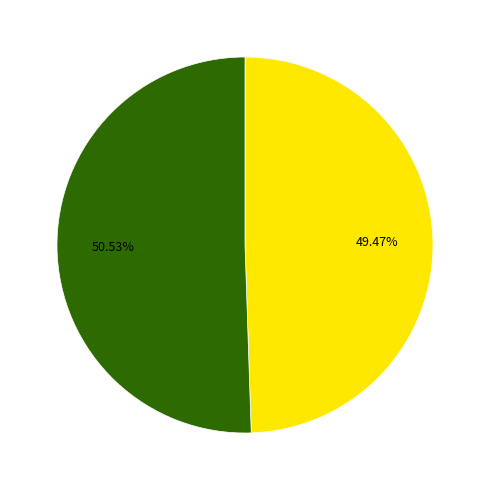

How many slices are in this pie chart?

2